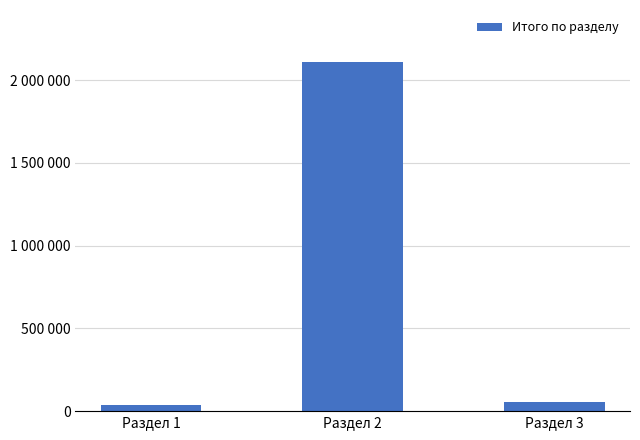

At which label does the data first exceed 55941?

Раздел 2